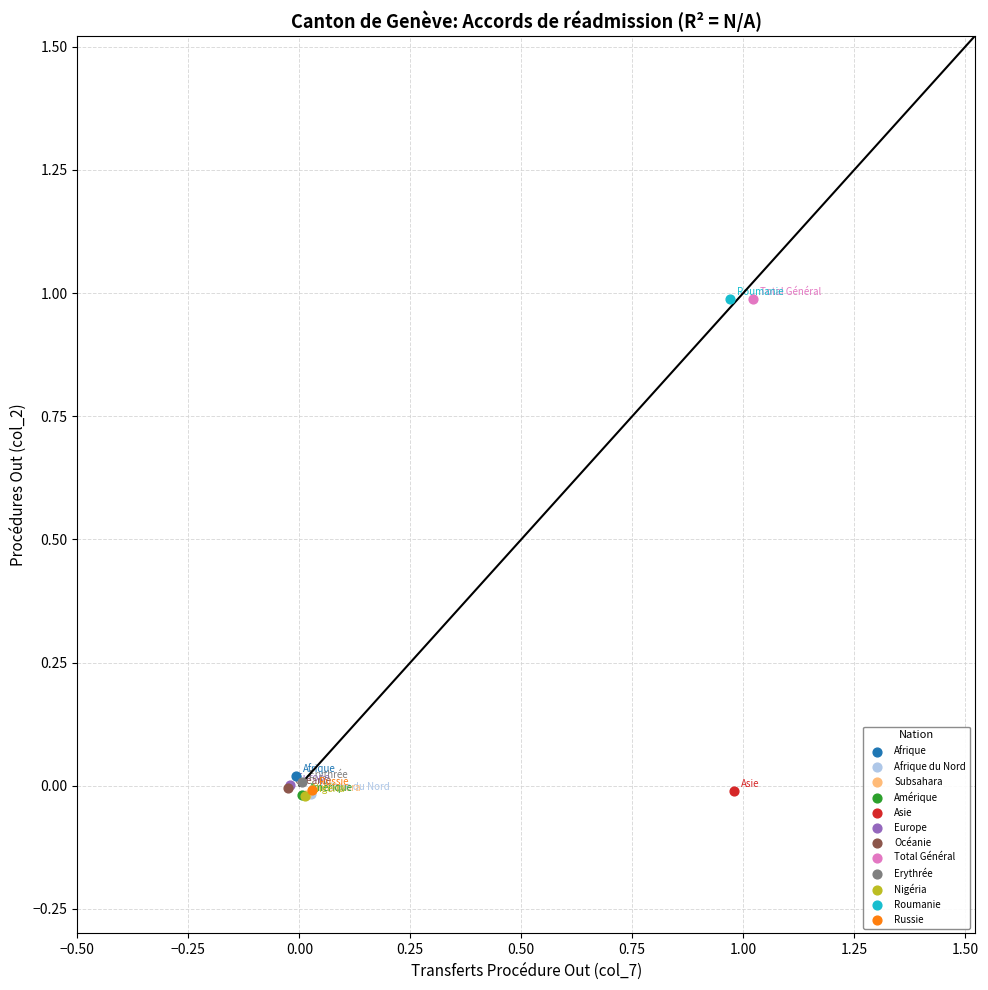

What are all the series names shown in the legend?

Afrique, Afrique du Nord, Subsahara, Amérique, Asie, Europe, Océanie, Total Général, Erythrée, Nigéria, Roumanie, Russie